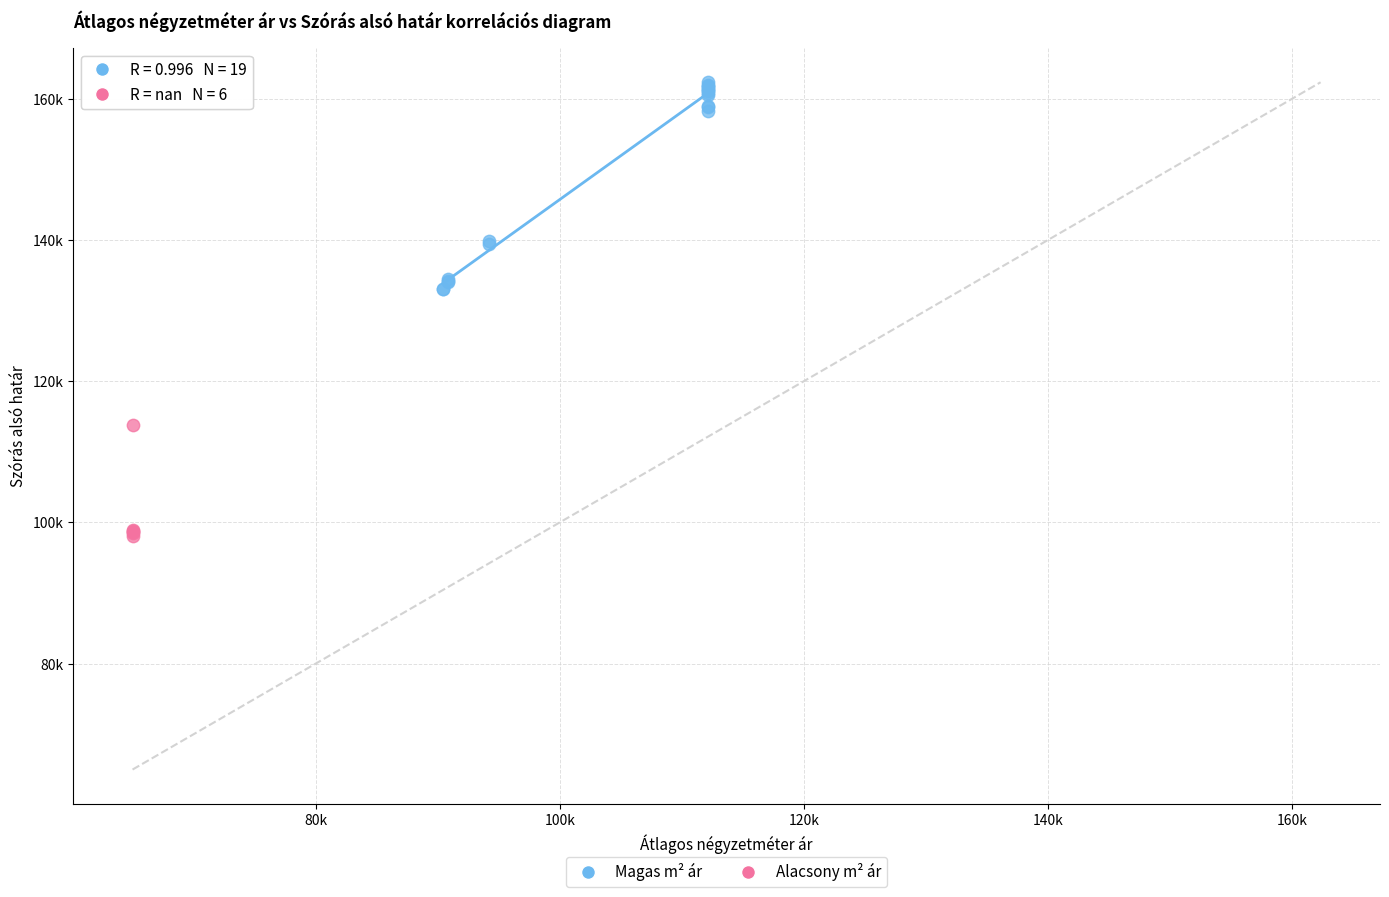

What are all the series names shown in the legend?

Magas m² ár, Alacsony m² ár